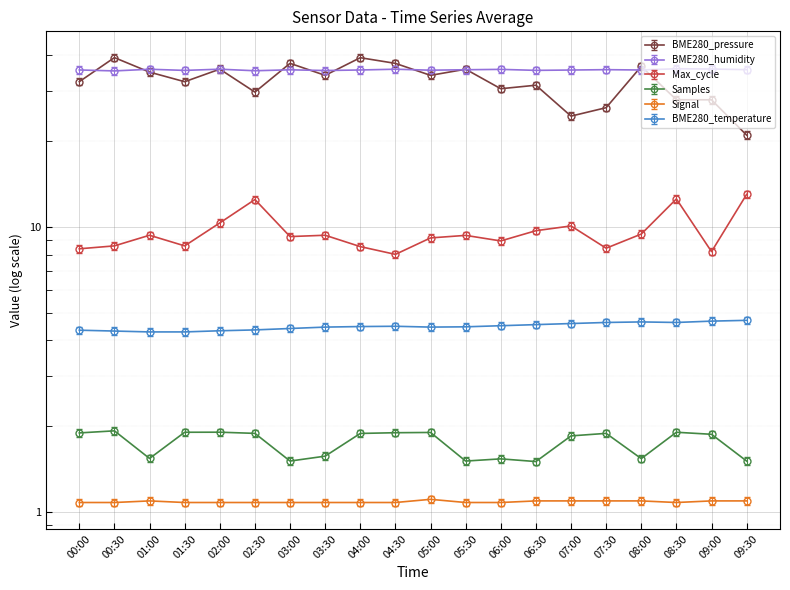

Reading left to right, list all the values displayed in this chart.

BME280_pressure: 00:00=32.4	00:30=39.3	01:00=34.9	01:30=32.3	02:00=35.8	02:30=29.7	03:00=37.5	03:30=34.1	04:00=39.3	04:30=37.5	05:00=34.1	05:30=35.8	06:00=30.6	06:30=31.4	07:00=24.5	07:30=26.2	08:00=36.6	08:30=28.0	09:00=27.9	09:30=21.0
BME280_humidity: 00:00=35.6	00:30=35.3	01:00=35.8	01:30=35.4	02:00=35.8	02:30=35.3	03:00=35.6	03:30=35.4	04:00=35.6	04:30=35.8	05:00=35.5	05:30=35.6	06:00=35.7	06:30=35.5	07:00=35.5	07:30=35.6	08:00=35.6	08:30=35.9	09:00=35.8	09:30=35.7
BME280_temperature: 00:00=4.3	00:30=4.3	01:00=4.3	01:30=4.3	02:00=4.3	02:30=4.3	03:00=4.4	03:30=4.5	04:00=4.5	04:30=4.5	05:00=4.5	05:30=4.5	06:00=4.5	06:30=4.5	07:00=4.6	07:30=4.6	08:00=4.6	08:30=4.6	09:00=4.7	09:30=4.7
Samples_norm: 00:00=1.9	00:30=1.9	01:00=1.5	01:30=1.9	02:00=1.9	02:30=1.9	03:00=1.5	03:30=1.6	04:00=1.9	04:30=1.9	05:00=1.9	05:30=1.5	06:00=1.5	06:30=1.5	07:00=1.8	07:30=1.9	08:00=1.5	08:30=1.9	09:00=1.9	09:30=1.5
Max_cycle_norm: 00:00=8.4	00:30=8.6	01:00=9.3	01:30=8.6	02:00=10.3	02:30=12.5	03:00=9.2	03:30=9.3	04:00=8.5	04:30=8.0	05:00=9.2	05:30=9.3	06:00=8.9	06:30=9.7	07:00=10.1	07:30=8.4	08:00=9.4	08:30=12.5	09:00=8.2	09:30=13.0
Signal: 00:00=1.1	00:30=1.1	01:00=1.1	01:30=1.1	02:00=1.1	02:30=1.1	03:00=1.1	03:30=1.1	04:00=1.1	04:30=1.1	05:00=1.1	05:30=1.1	06:00=1.1	06:30=1.1	07:00=1.1	07:30=1.1	08:00=1.1	08:30=1.1	09:00=1.1	09:30=1.1